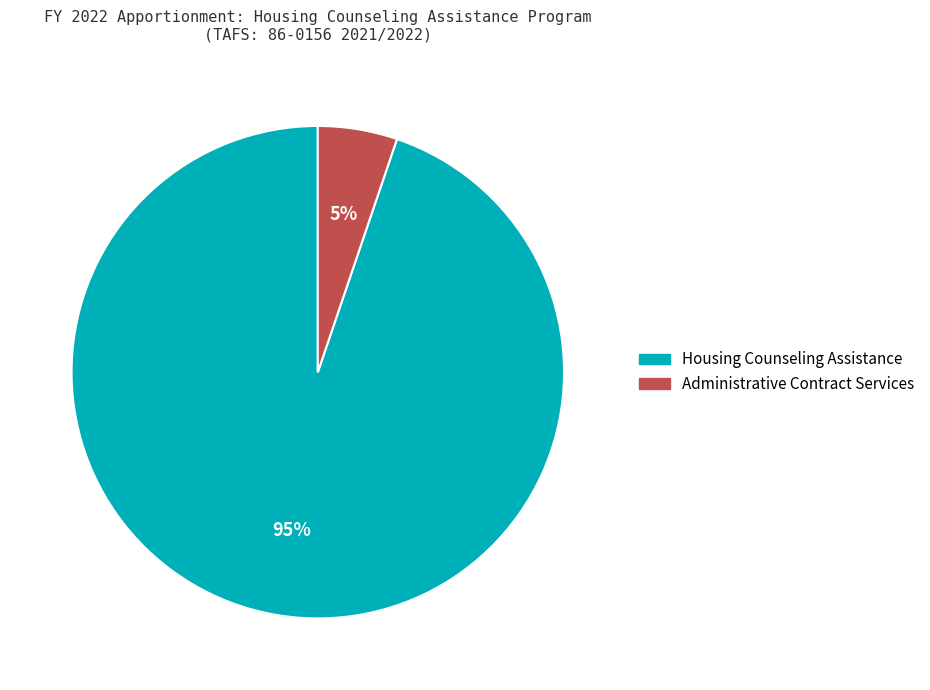

What is the smallest slice in the pie chart?

Administrative Contract Services